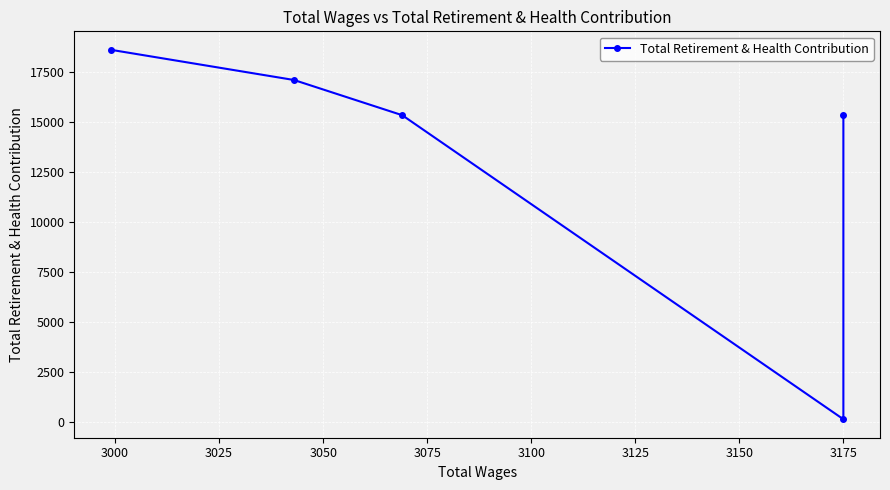

What is the sum of all values?

66423